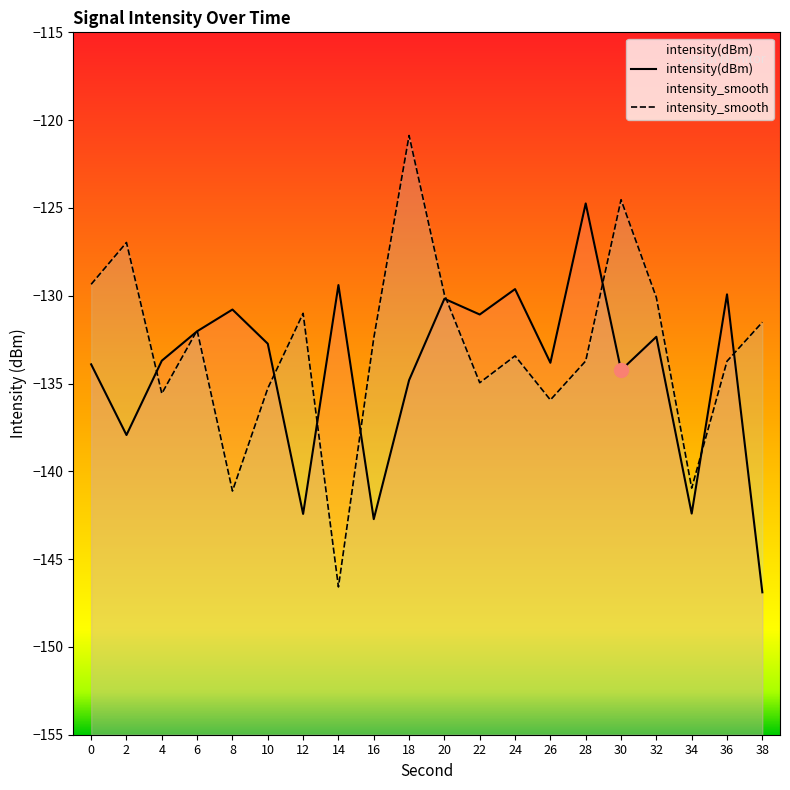

What are all the series names shown in the legend?

intensity(dBm), intensity_smooth